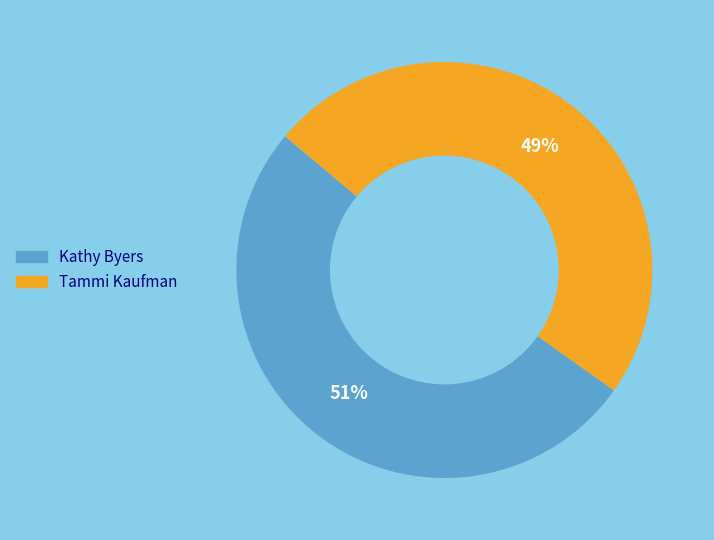

Is there any slice that represents more than half of the pie?

Yes